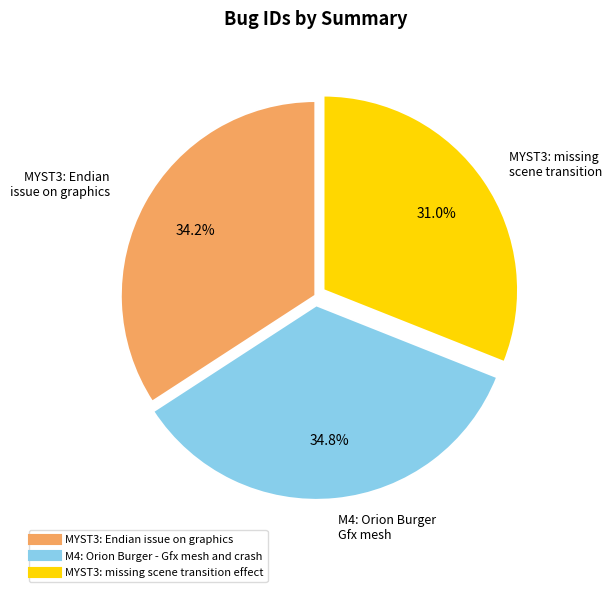

Approximately how many times larger is the value at M4: Orion Burger - Gfx mesh and crash compared to MYST3: missing scene transition effect?

1.1